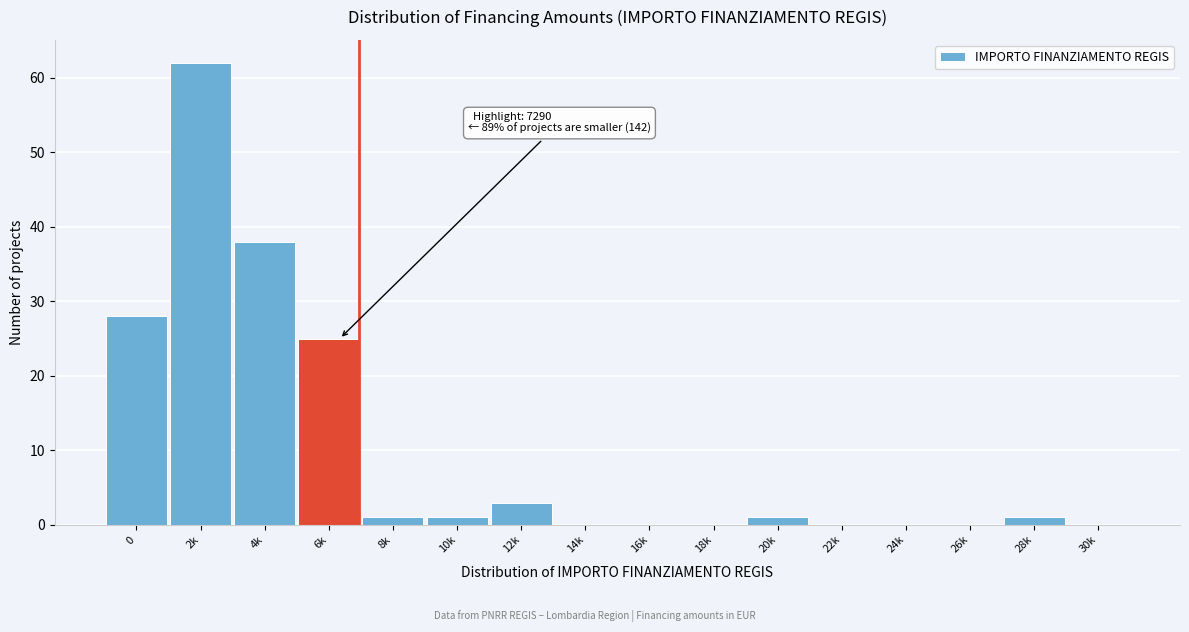

Reading left to right, list all the values displayed in this chart.

0=28	2k=62	4k=38	6k=25	8k=1	10k=1	12k=3	14k=0	16k=0	18k=0	20k=1	22k=0	24k=0	26k=0	28k=1	30k=0